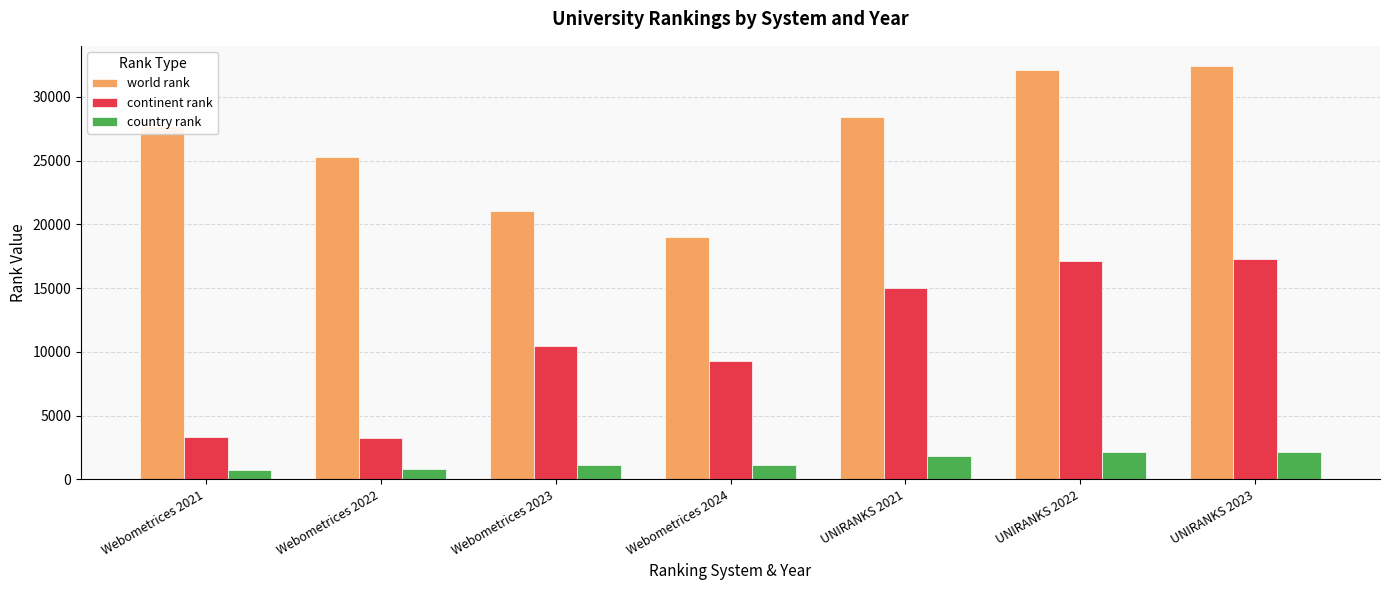

Rank the series by their maximum value, from highest to lowest.

world rank, continent rank, country rank